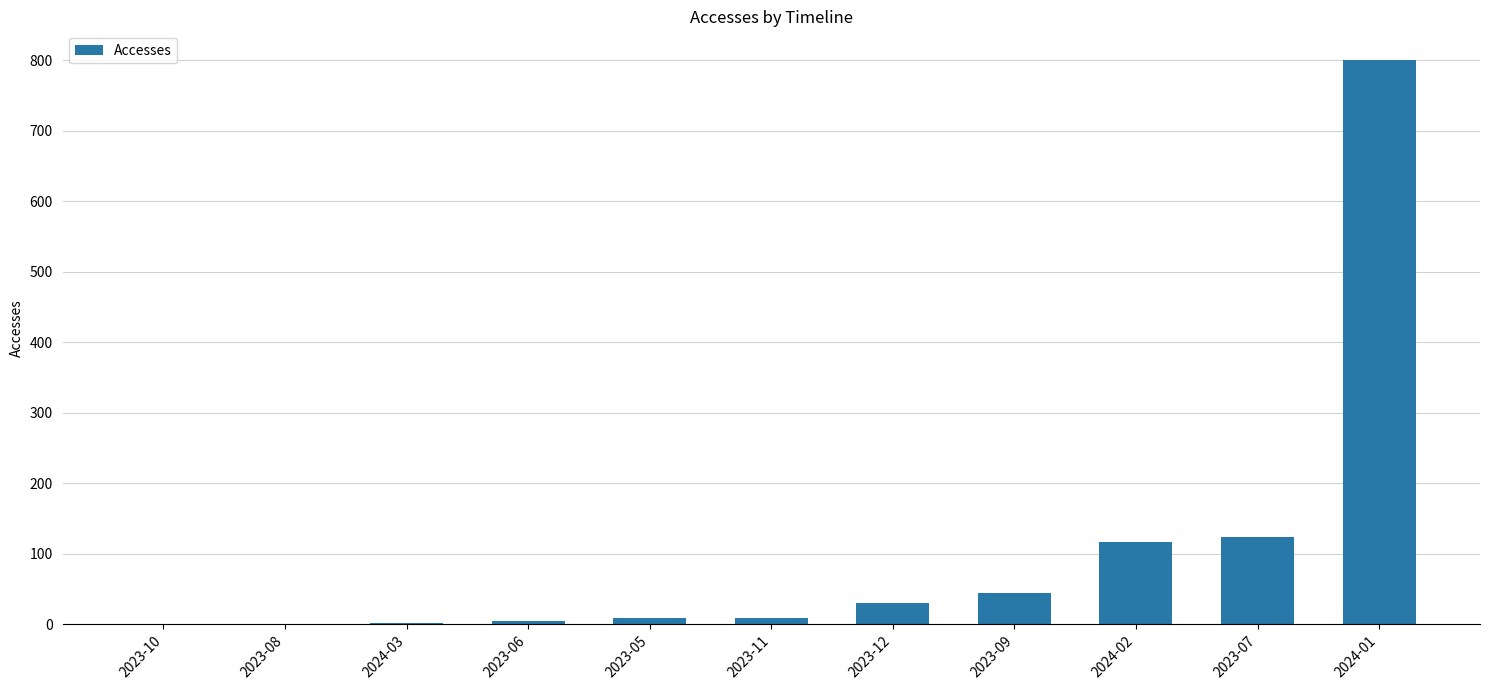

What is the difference between the values at 2023-09 and 2024-01?

756